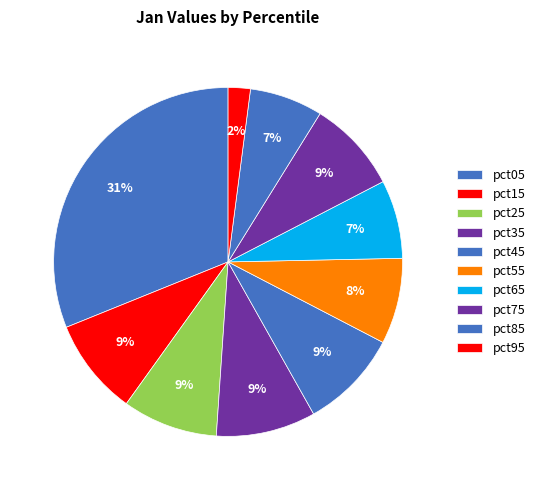

True or false: pct95 accounts for 1% of the total.

False